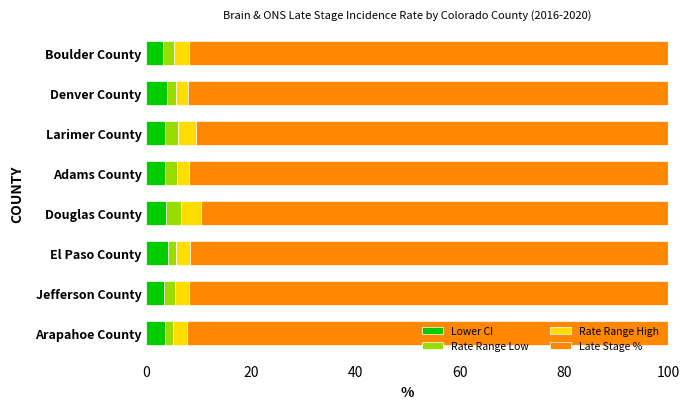

What is the highest value of the Lower CI series?

4.2